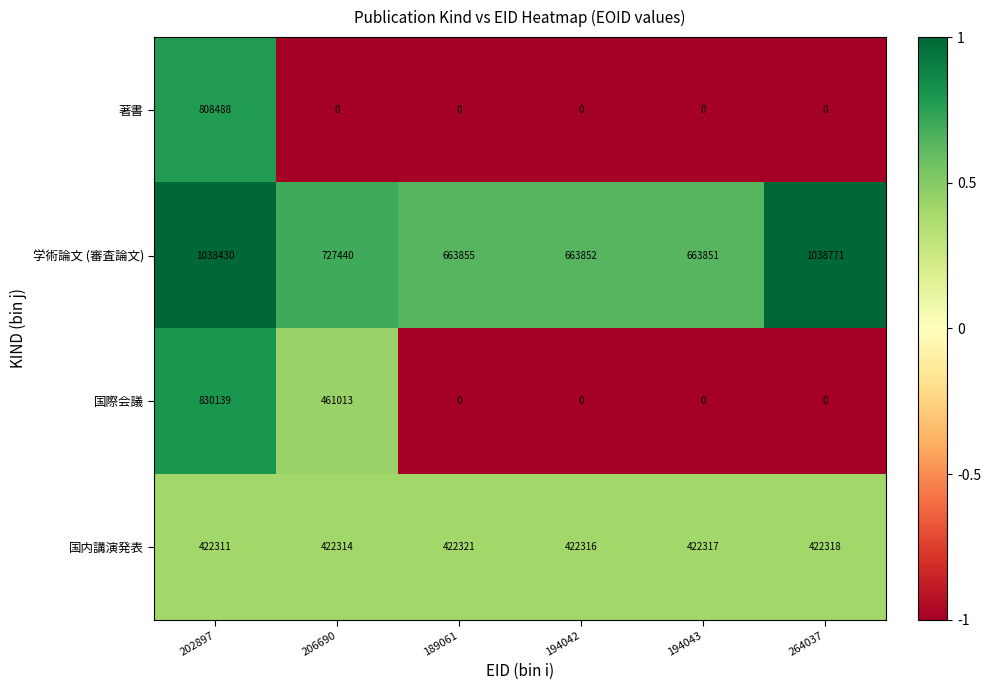

Reading right to left, extract all data points from this chart.

著書: 0	0	0	0	0	808488
学術論文 (審査論文): 1038771	663851	663852	663855	727440	1038430
国際会議: 0	0	0	0	461013	830139
国内講演発表: 422318	422317	422316	422321	422314	422311